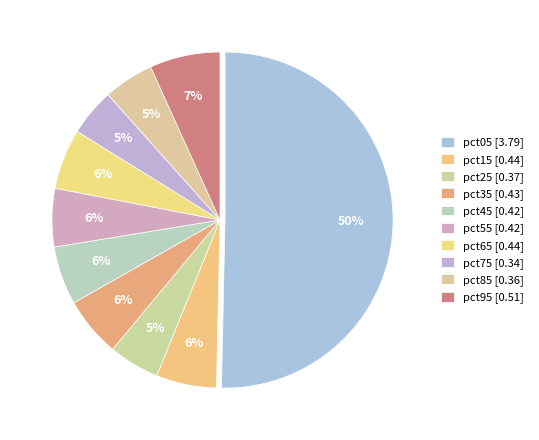

How many segments does this pie chart have?

10